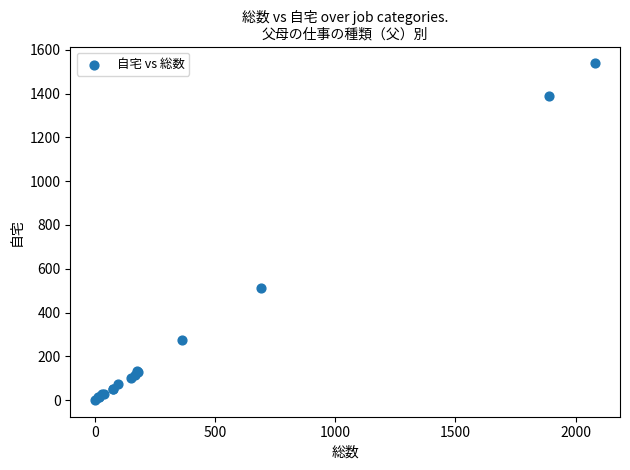

What Y value in the scatter plot is closest to 769?

514